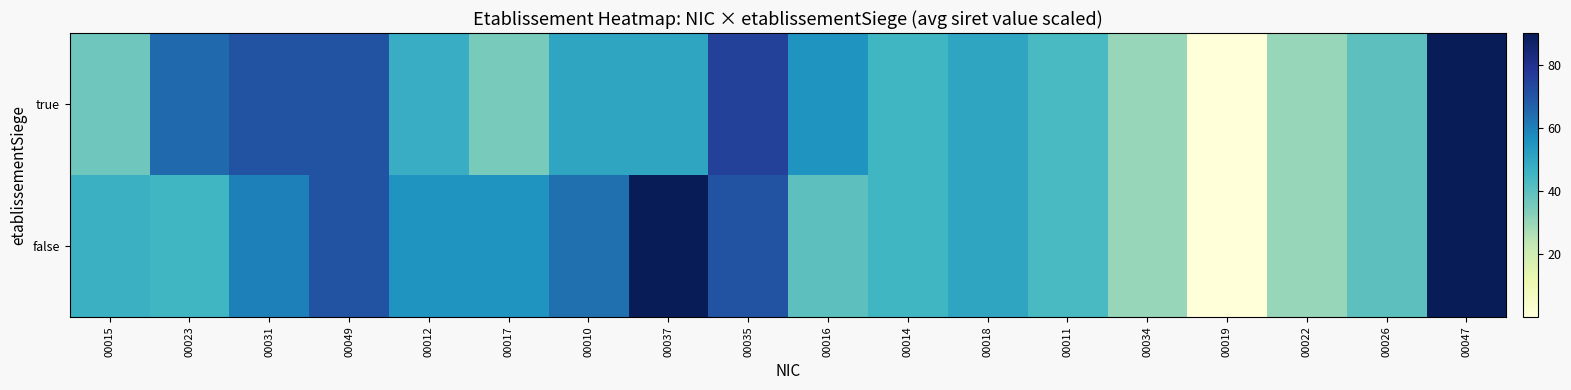

At which category is the sum across all series the highest?

00047